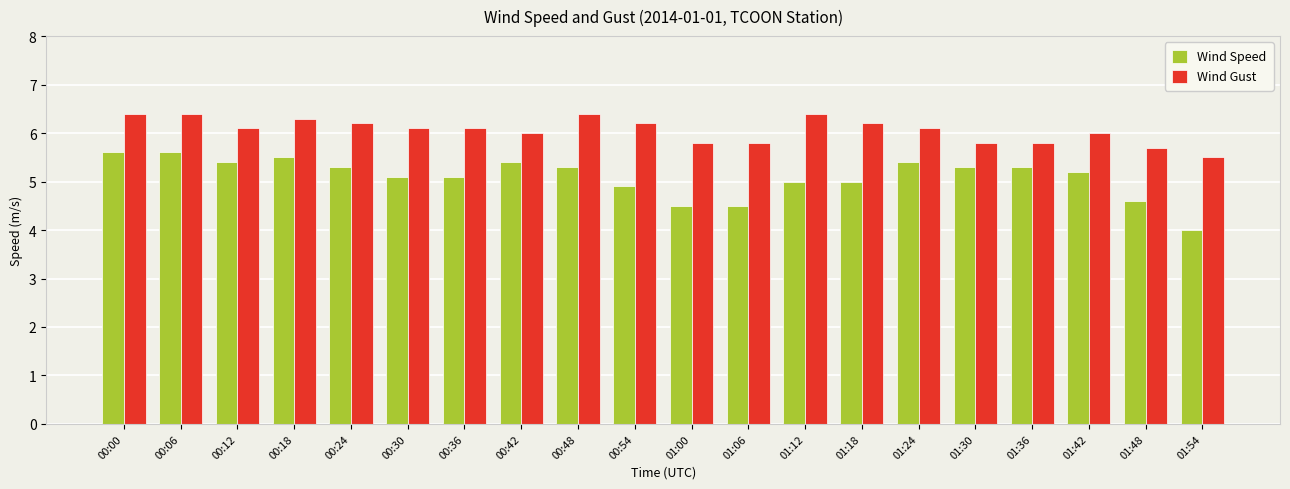

Which label corresponds to the smallest value in the chart?

01:54